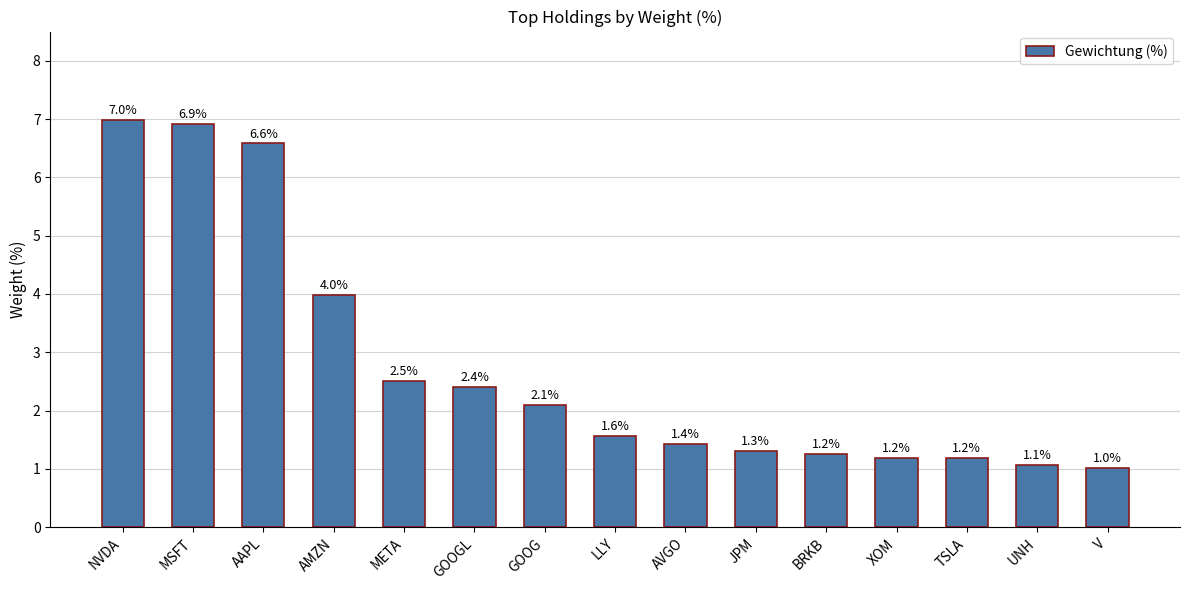

What is the sum of the values at BRKB and GOOG?

3.4